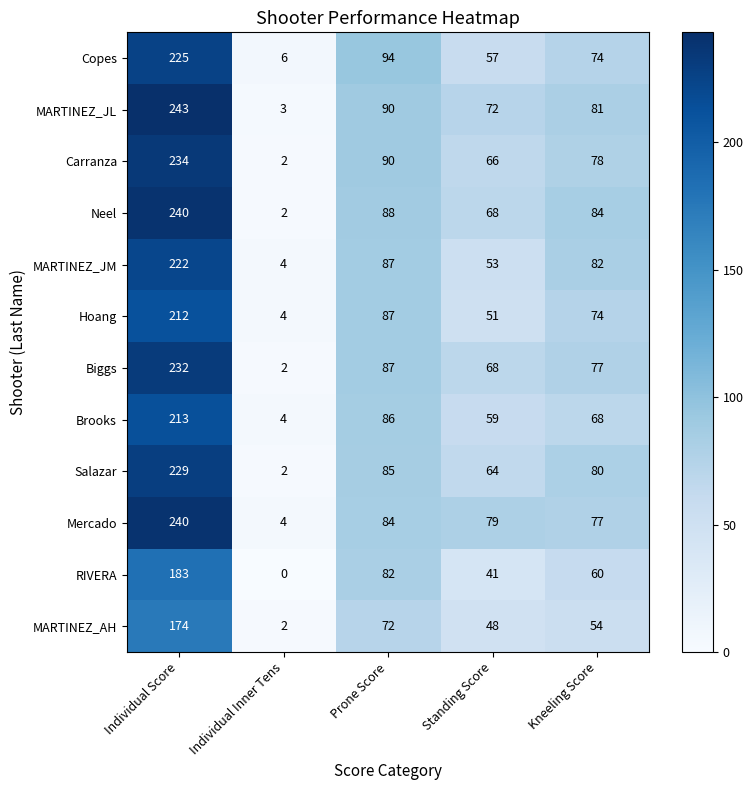

Which series has the widest spread of values?

MARTINEZ_JL